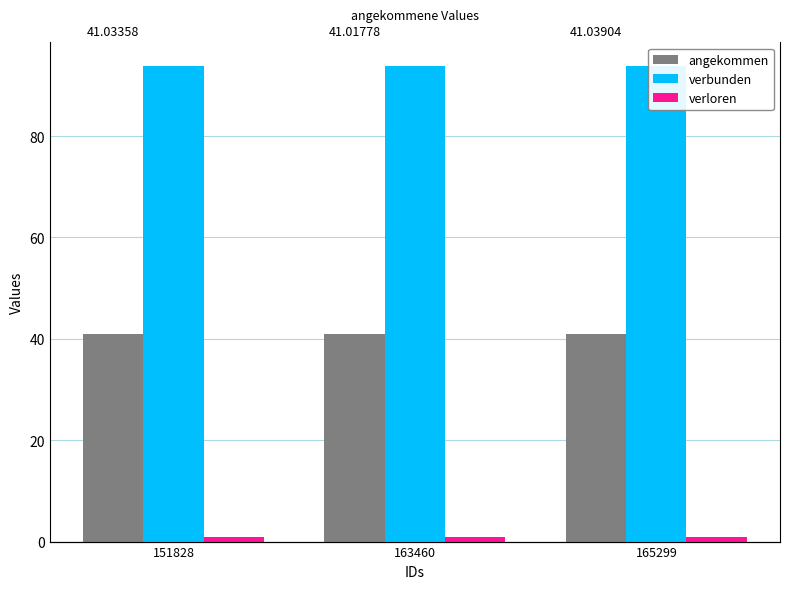

Reading left to right, transcribe all the data shown in this chart.

angekommen: 151828=41.0	163460=41.0	165299=41.0
verbunden: 151828=93.7	163460=93.8	165299=93.8
verloren: 151828=1.0	163460=1.0	165299=1.0